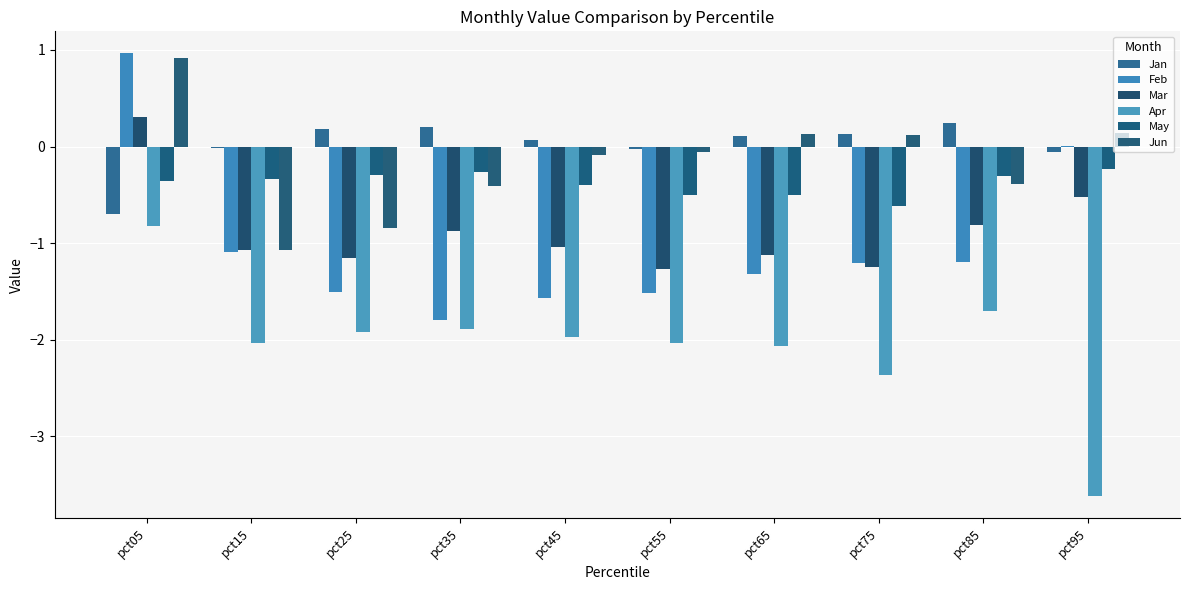

What is the approximate value of Jan at pct65?

0.1